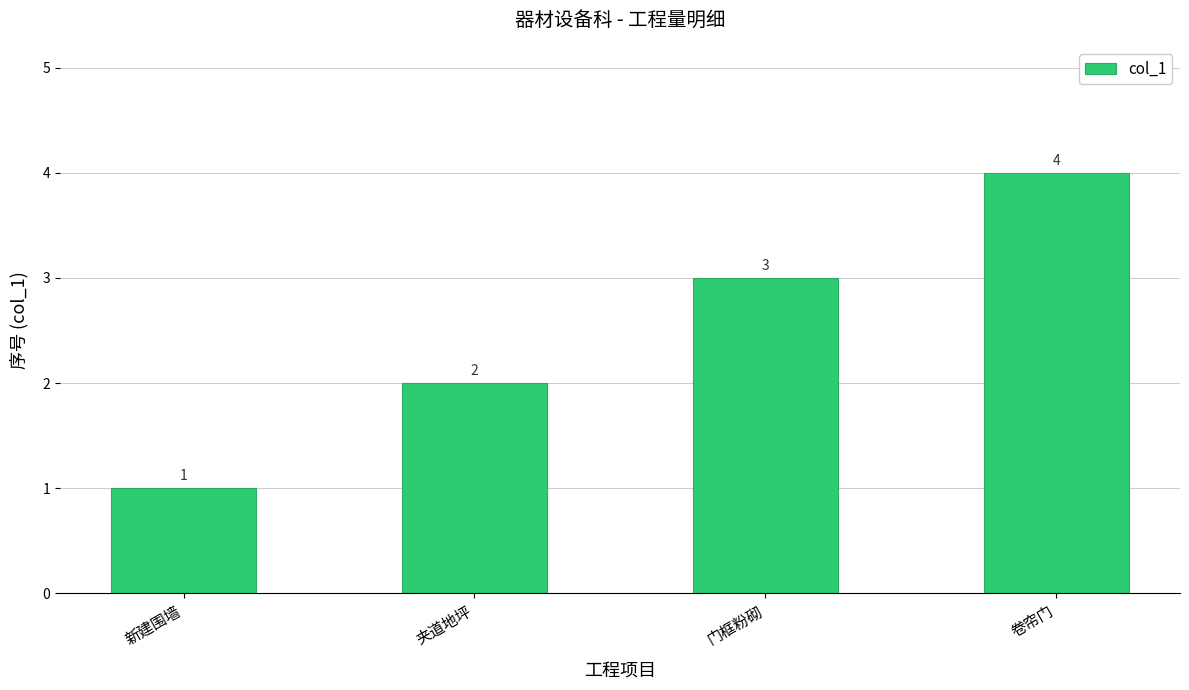

What is the change in value from 夹道地坪 to 卷帘门?

+2